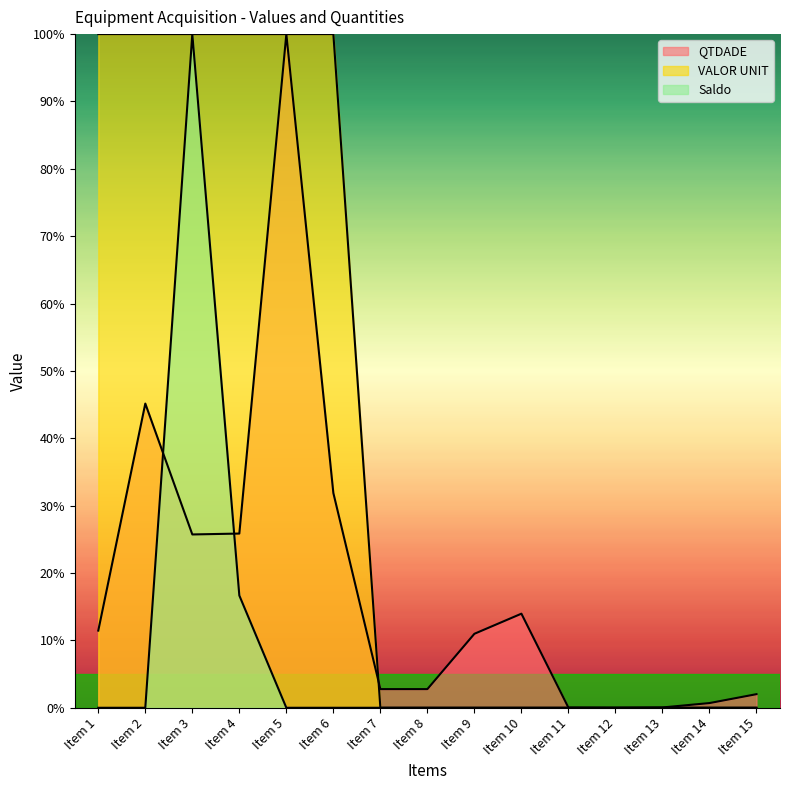

The Saldo series shows 66.7 at Item 8. True or false?

False